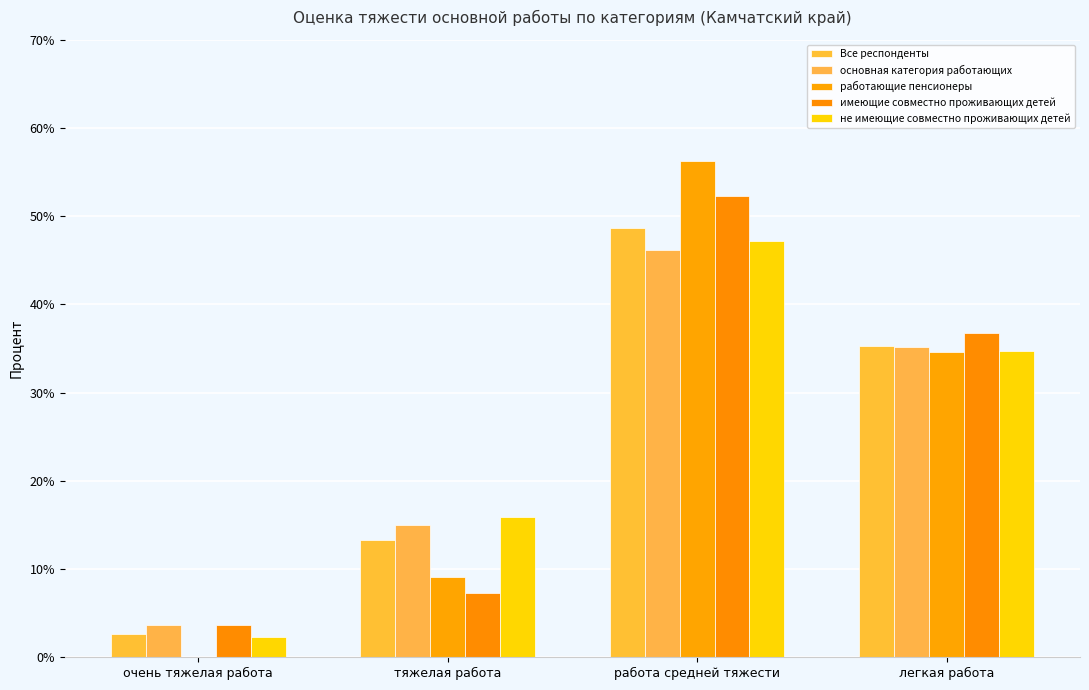

What are all the series names shown in the legend?

Все респонденты, основная категория работающих, работающие пенсионеры, имеющие совместно проживающих детей, не имеющие совместно проживающих детей